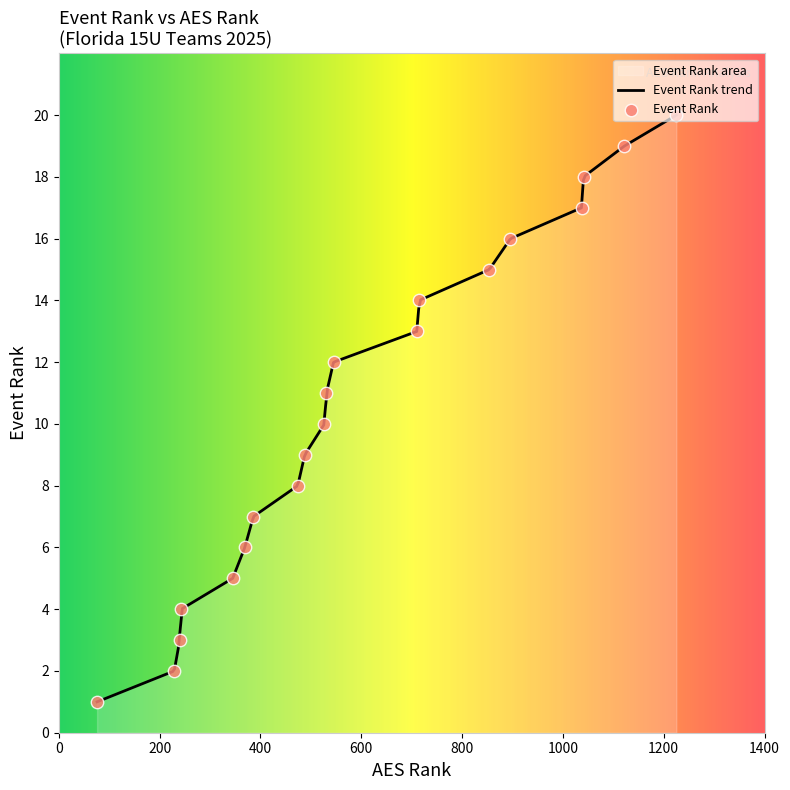

What is the change in value from 4 to 9?

+5